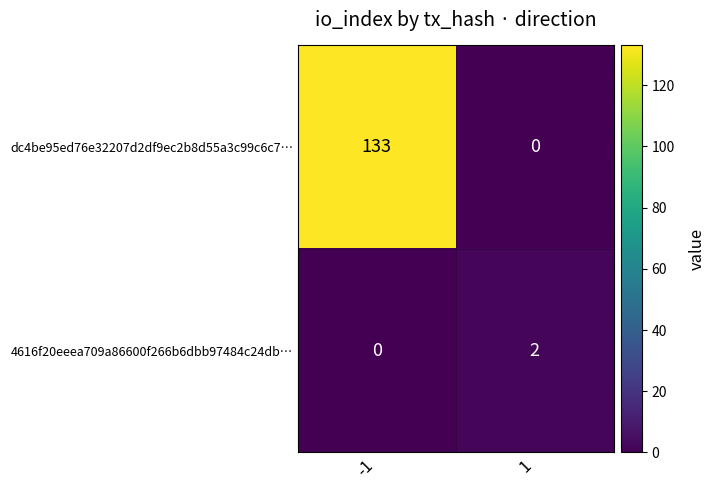

What is the spread (max minus min) of values at 1?

2